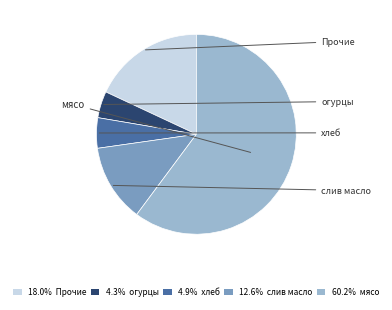

Is there a majority slice in this chart?

Yes